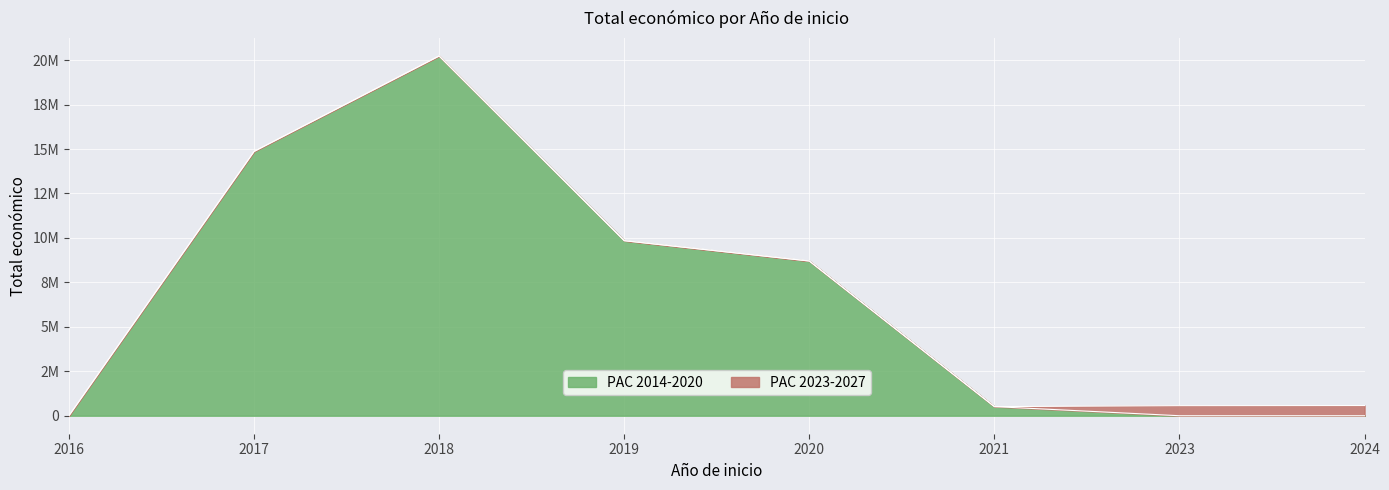

What is the sum of the values at 2016 and 2018?

20241290